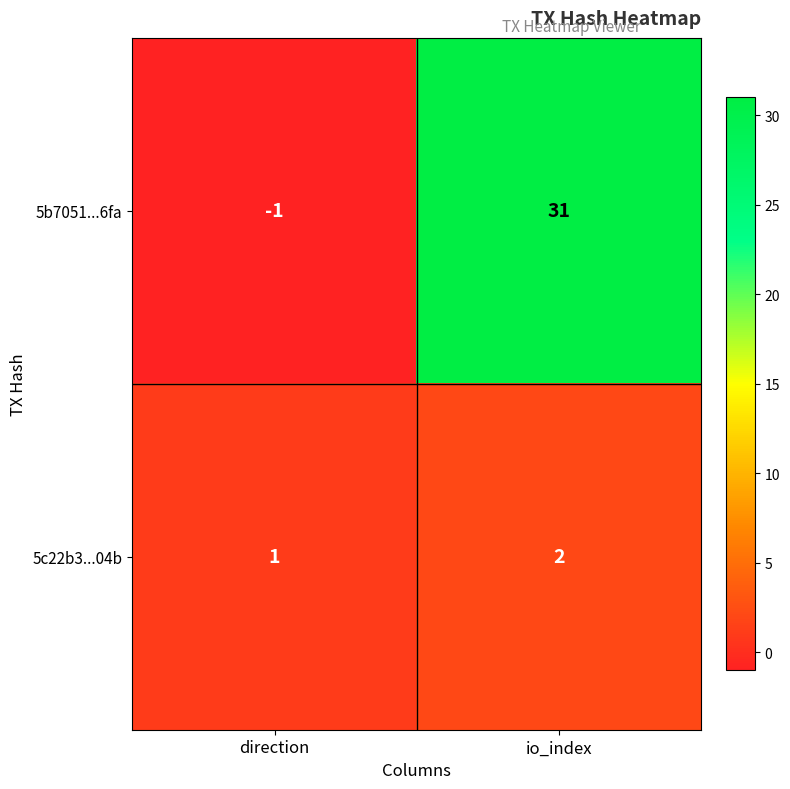

At how many categories does at least one series exceed 15?

1